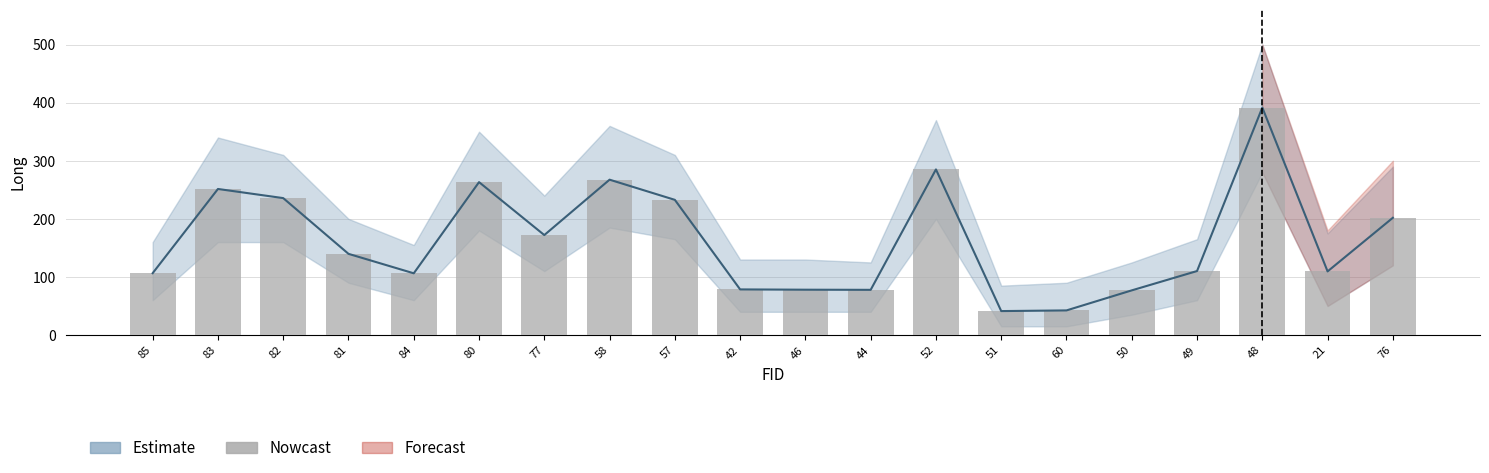

List the labels in order of value, largest first.

48, 52, 58, 80, 83, 82, 57, 76, 77, 81, 49, 21, 85, 84, 42, 46, 44, 50, 60, 51